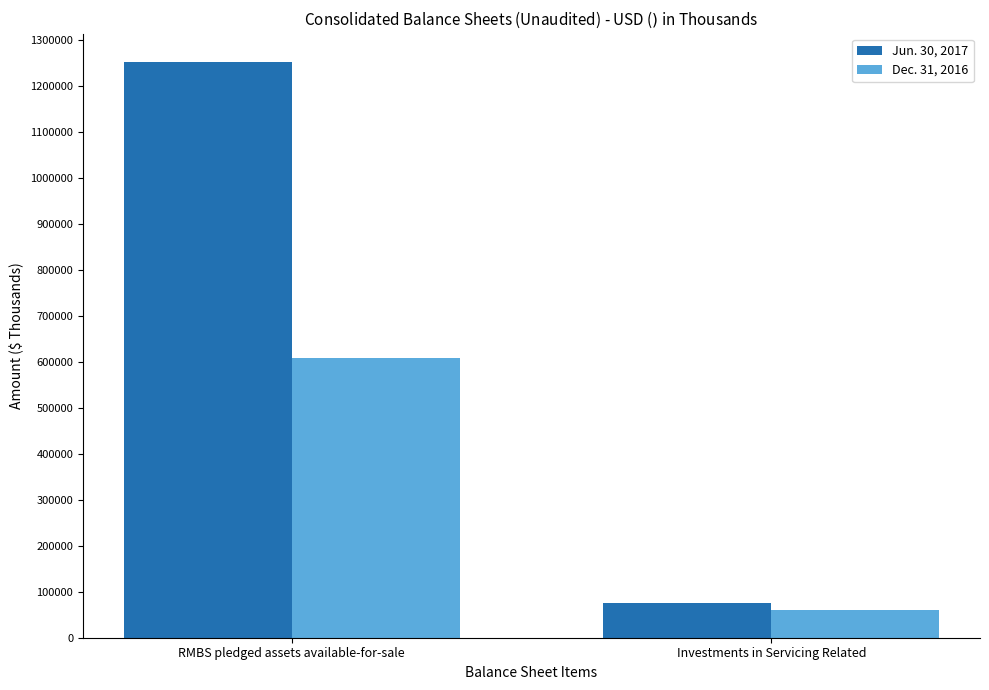

Between RMBS pledged assets available-for-sale and Investments in Servicing Related, which series saw the biggest shift?

Jun. 30, 2017